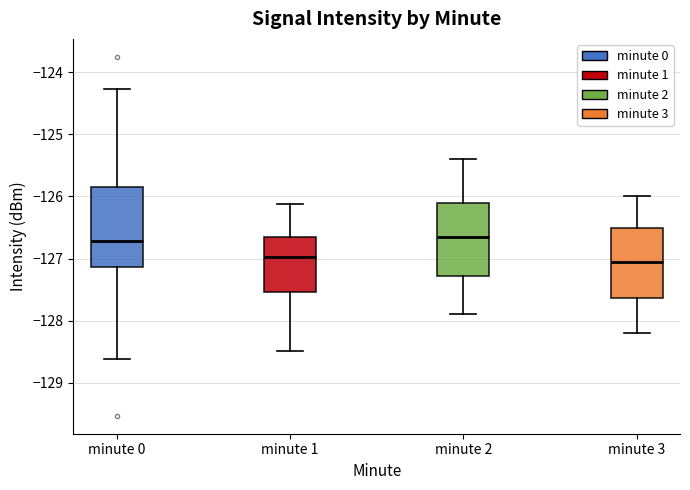

Reading left to right, transcribe this box plot: for each box, give where its median line is, the range the box spans, and where its two whiskers end, as read against the y-axis. The values are not printed on the chart, so give them approximately, as read against the axis.

minute 0: median -126.7, box -127.1 to -125.9, whiskers -128.6 to -124.3
minute 1: median -127.0, box -127.5 to -126.7, whiskers -128.5 to -126.1
minute 2: median -126.6, box -127.3 to -126.1, whiskers -127.9 to -125.4
minute 3: median -127.0, box -127.6 to -126.5, whiskers -128.2 to -126.0